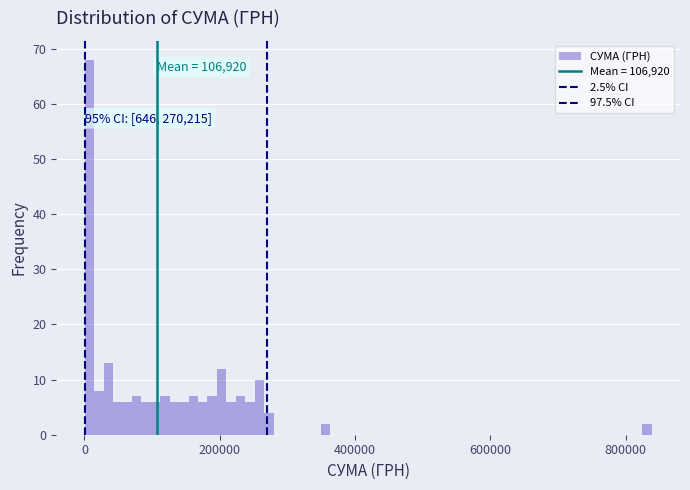

Read against the x-axis, roughly where is the centre of the tallest bar?

0